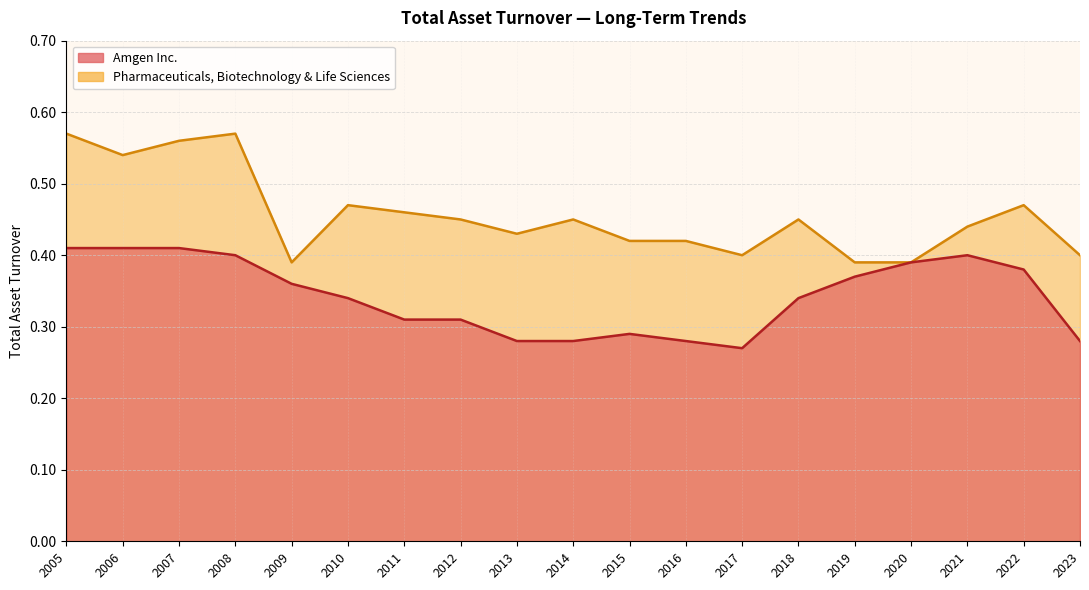

Is the value of Pharmaceuticals, Biotechnology & Life Sciences at 2014 greater than the value of Amgen Inc. at 2015?

Yes